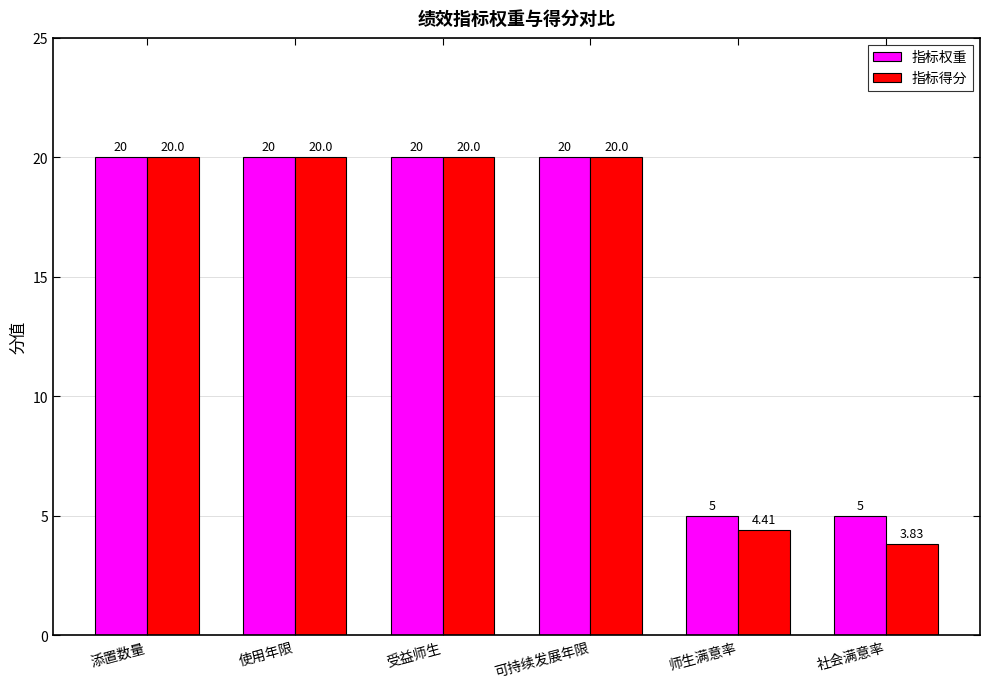

The 指标得分 series shows 20.0 at 受益师生. True or false?

True